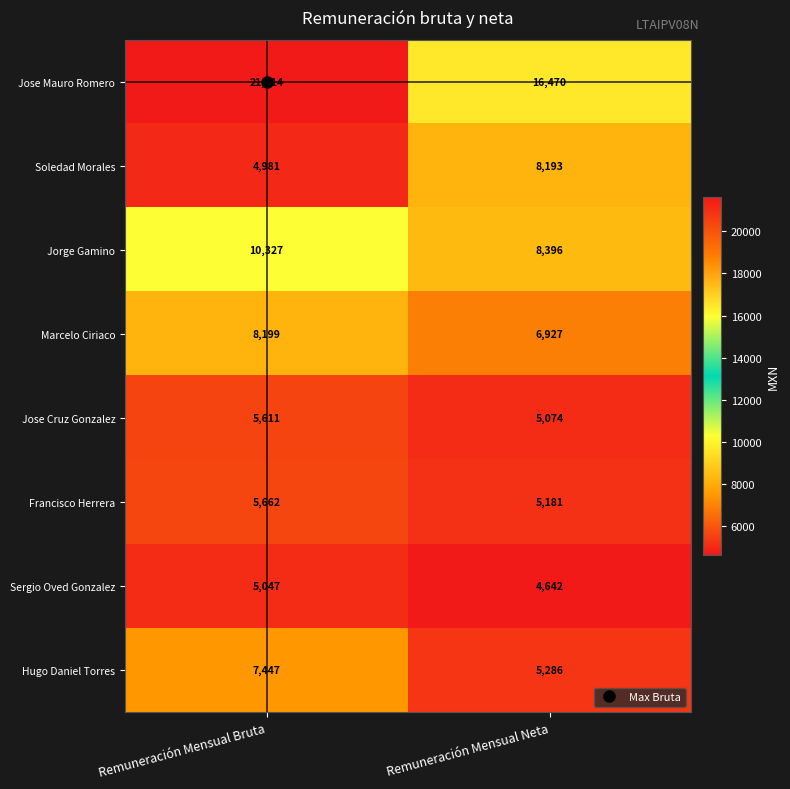

What value does the Hugo Daniel Torres series have at Remuneración Mensual Neta, to the nearest 10?

5290